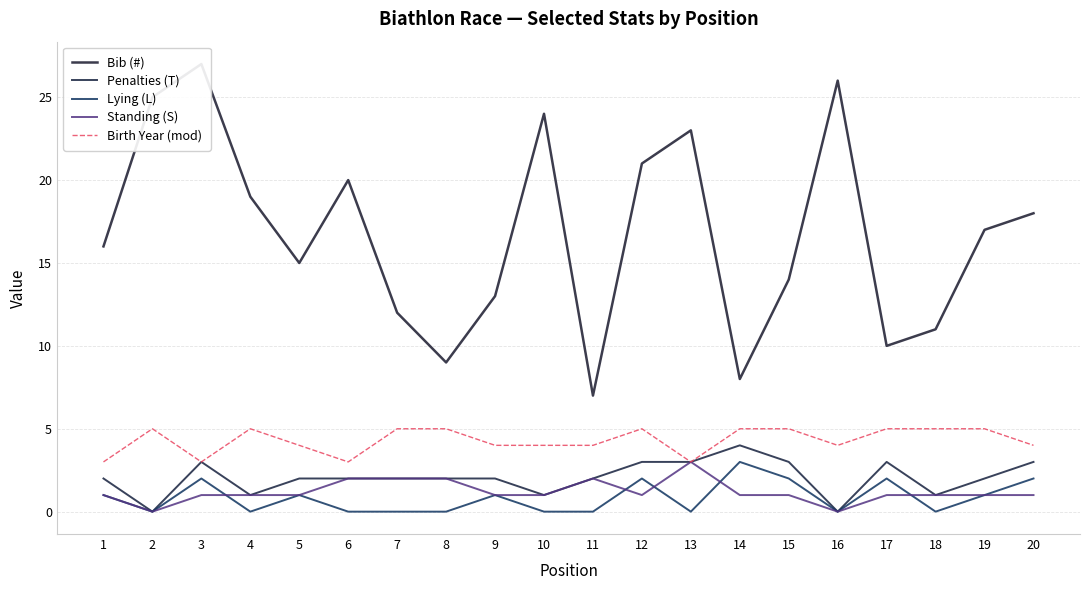

Which series has the widest spread of values?

Bib (#)